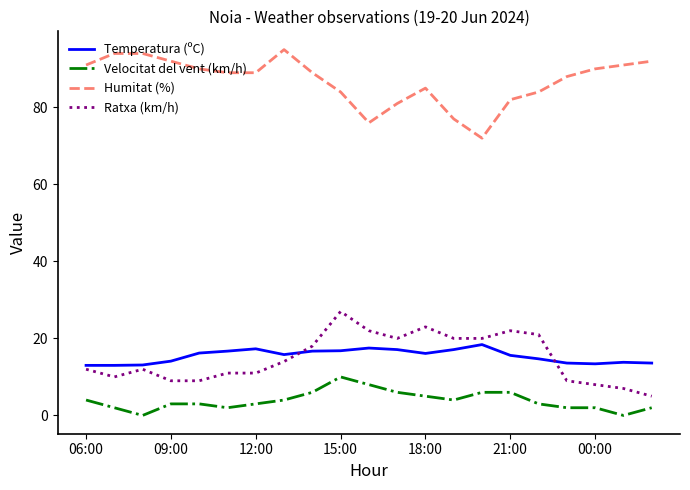

List the series in order of their peak value, highest first.

Humitat (%), Ratxa (km/h), Temperatura (ºC), Velocitat del vent (km/h)